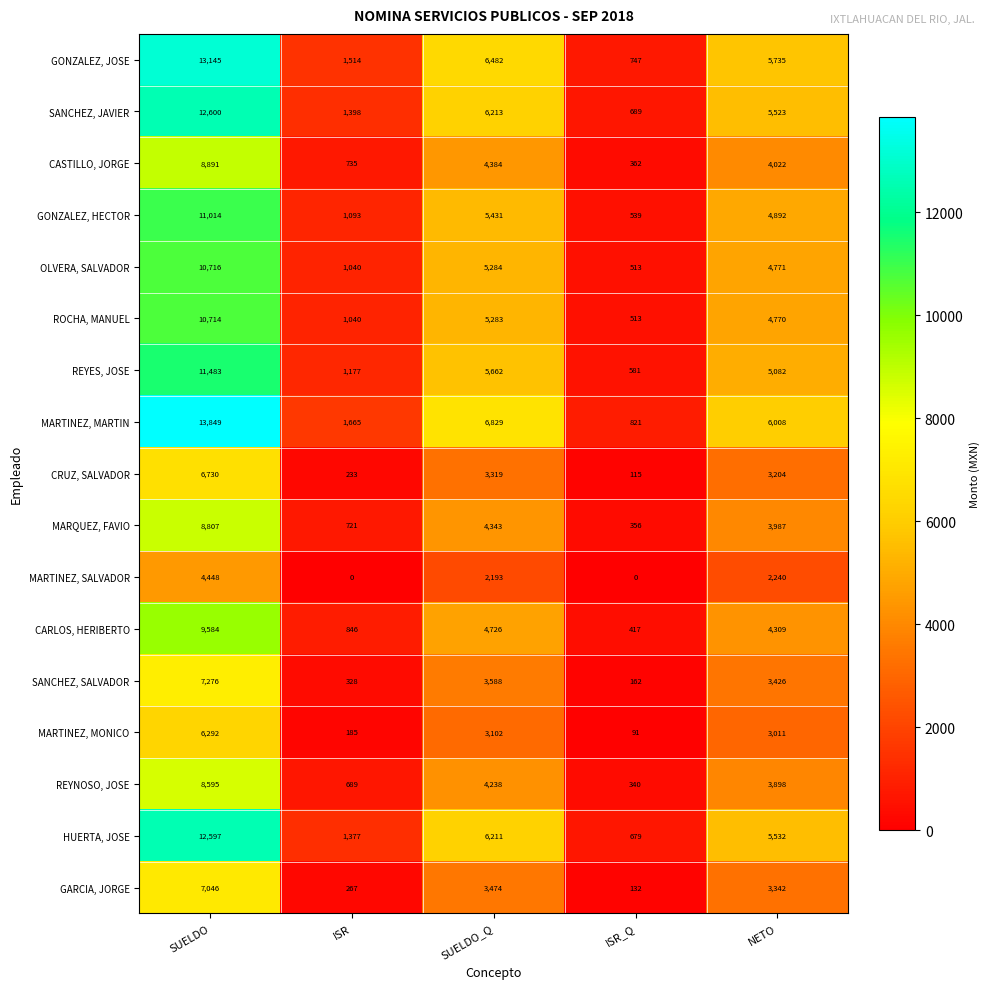

What is the total value across all series at SUELDO?

163787